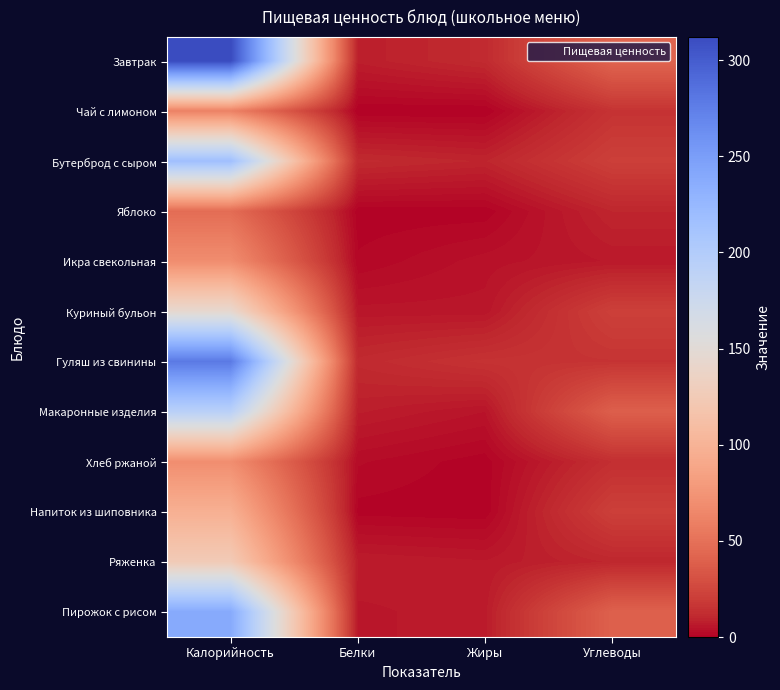

Which label corresponds to the largest value in the chart?

Калорийность